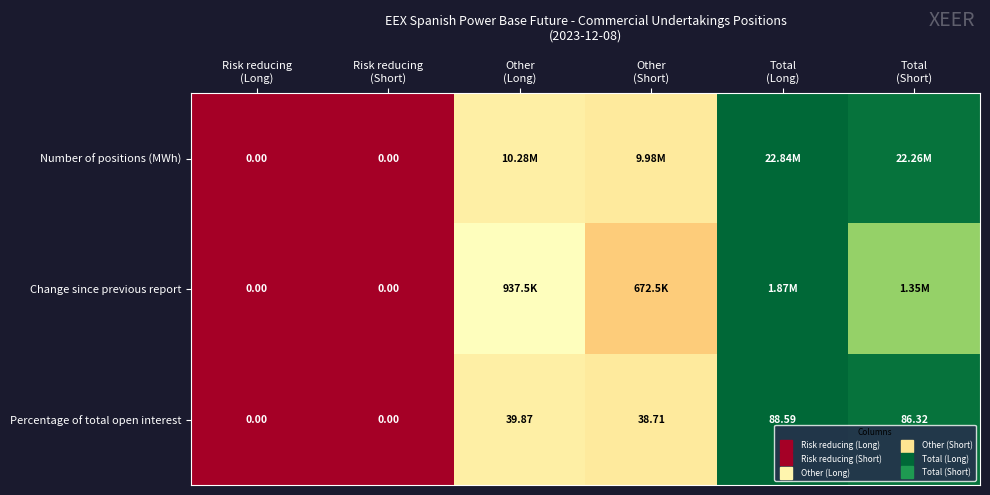

Is it true that Change since previous report equals 0.3 at Risk reducing (Long)?

False